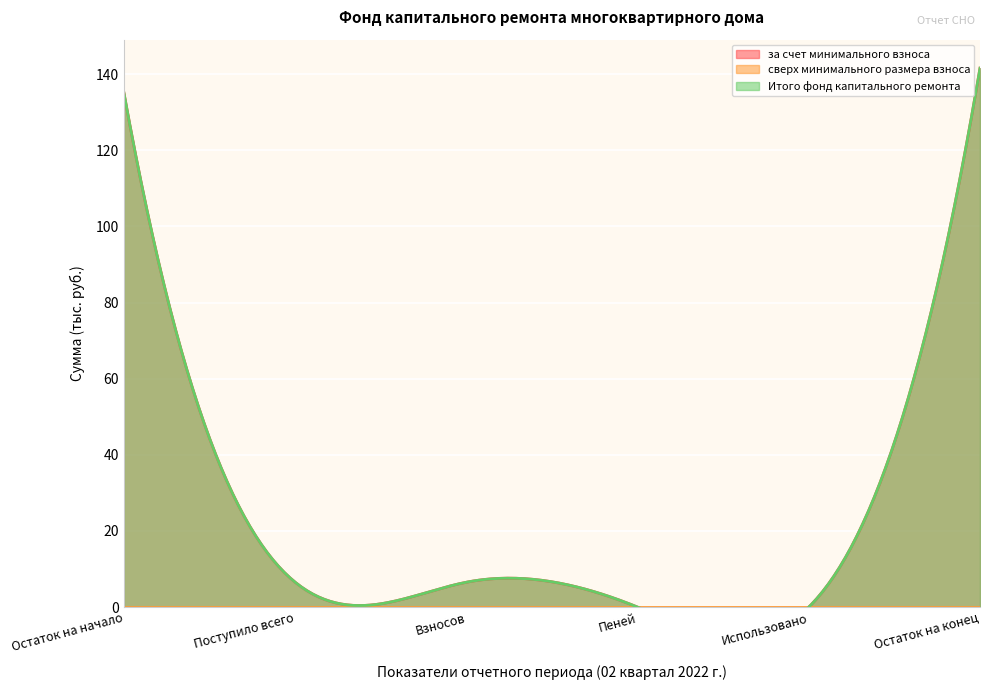

How many series are shown in this chart?

3